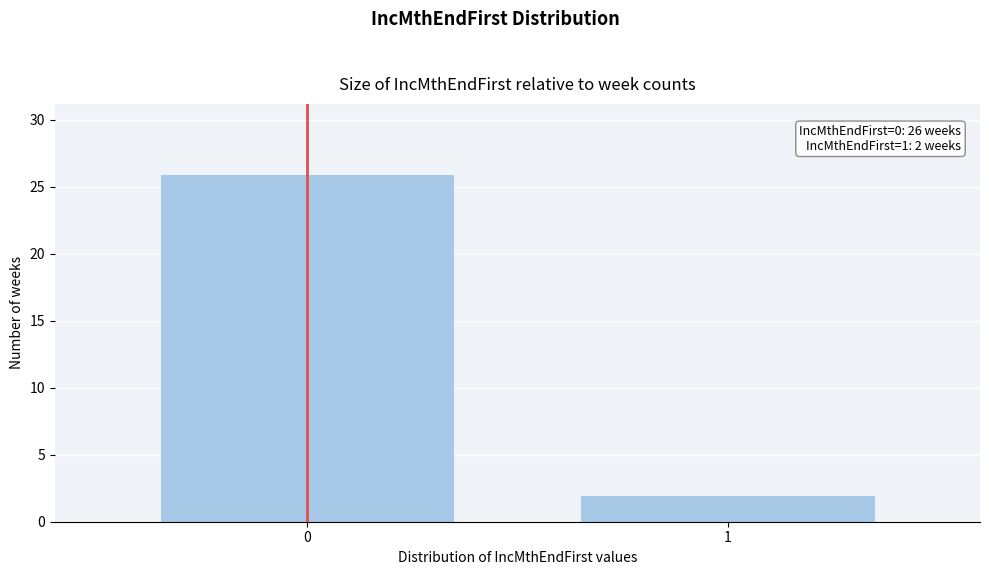

Reading left to right, what are all the values shown in this chart?

0=26	1=2